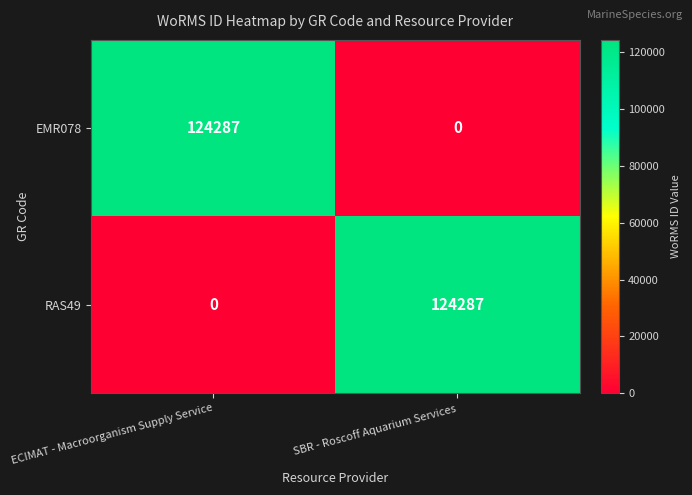

What is the difference between the highest and lowest values at SBR - Roscoff Aquarium Services?

124287